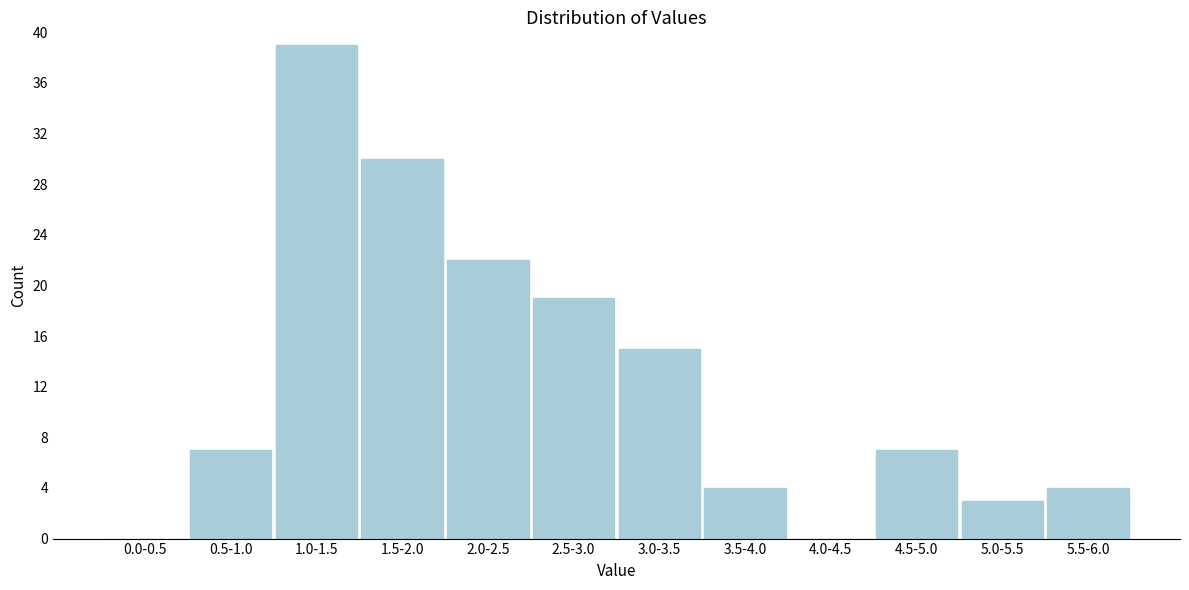

Reading right to left, what are all the values shown in this chart?

5.5-6.0=4	5.0-5.5=3	4.5-5.0=7	4.0-4.5=0	3.5-4.0=4	3.0-3.5=15	2.5-3.0=19	2.0-2.5=22	1.5-2.0=30	1.0-1.5=39	0.5-1.0=7	0.0-0.5=0